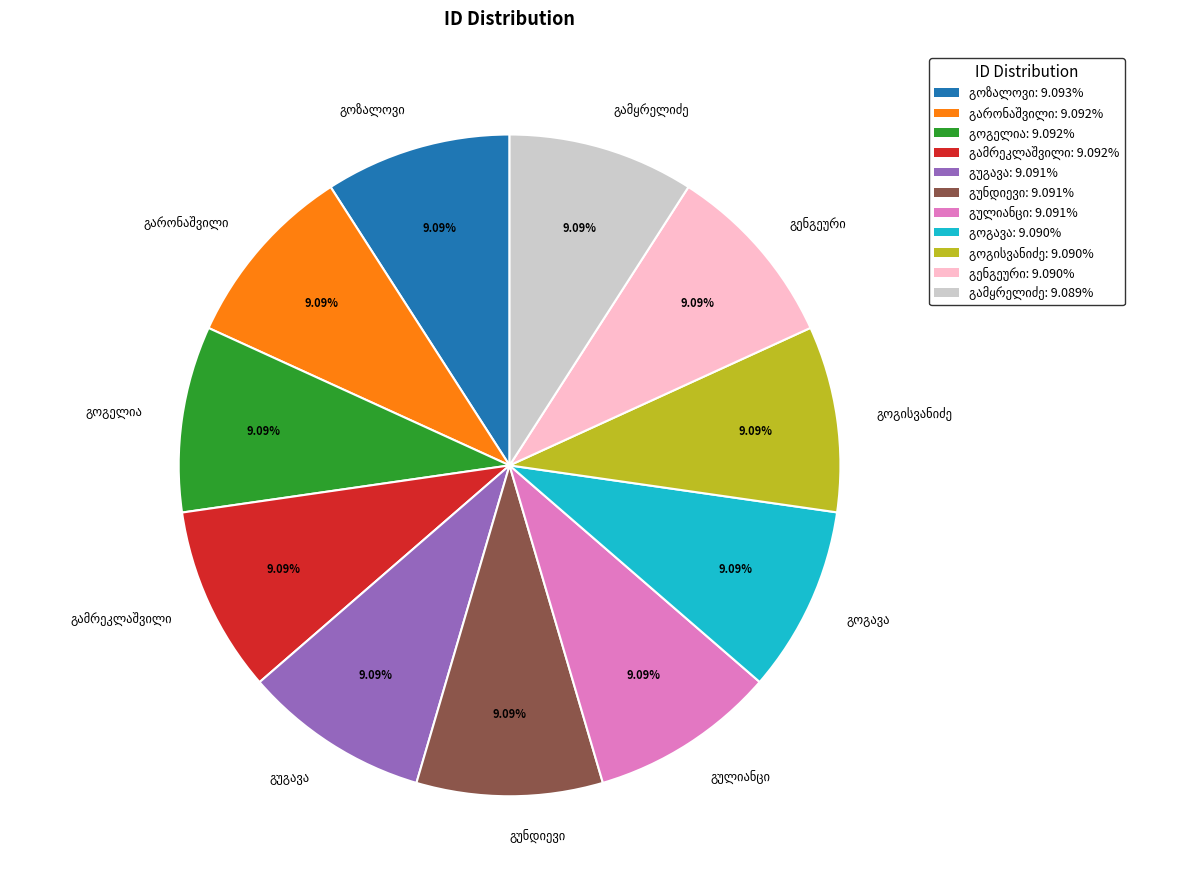

Count the number of slices in the pie.

11